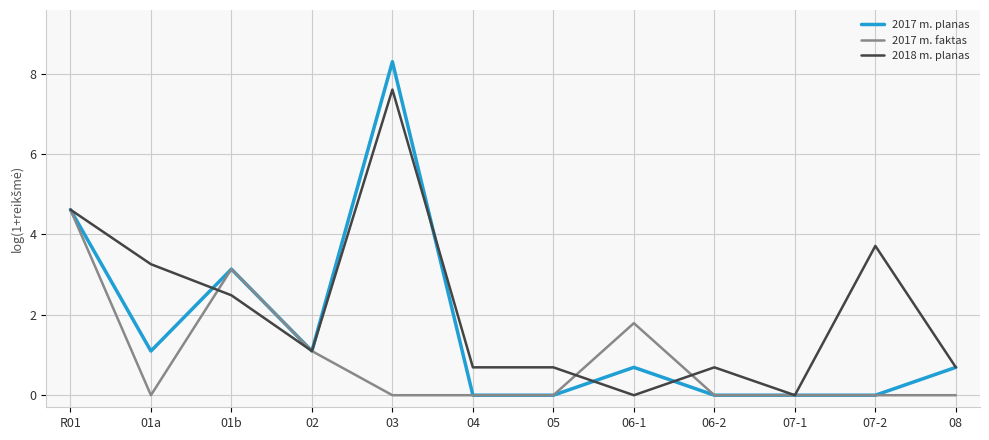

Is it true that 2018 m. planas equals 4.5 at 01a?

False